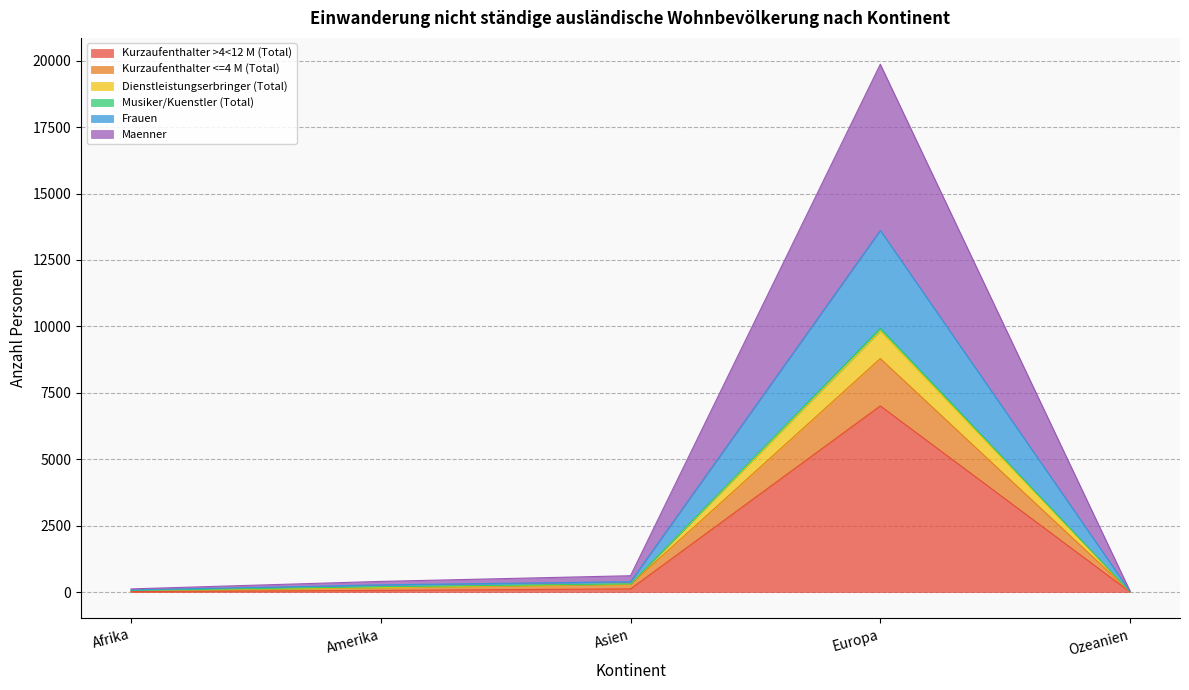

True or false: Kurzaufenthalter >4<12 M (Total) and Kurzaufenthalter <=4 M (Total) intersect in this chart.

False